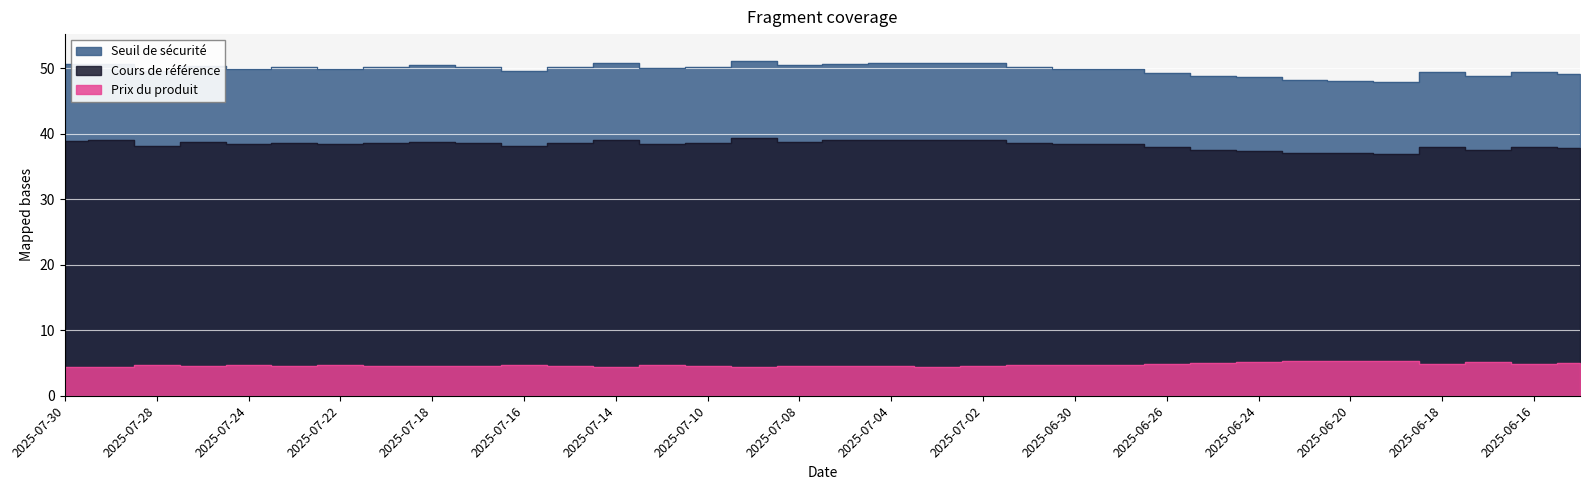

In Cours de référence, how many points are higher than both neighbors (excluding endpoints)?

9